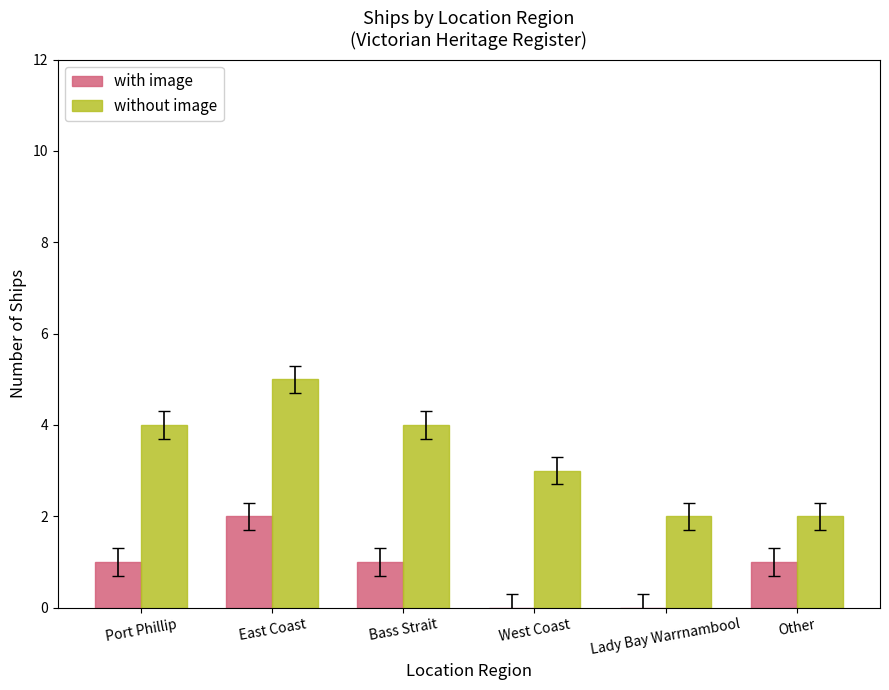

How many groups of bars are there?

6